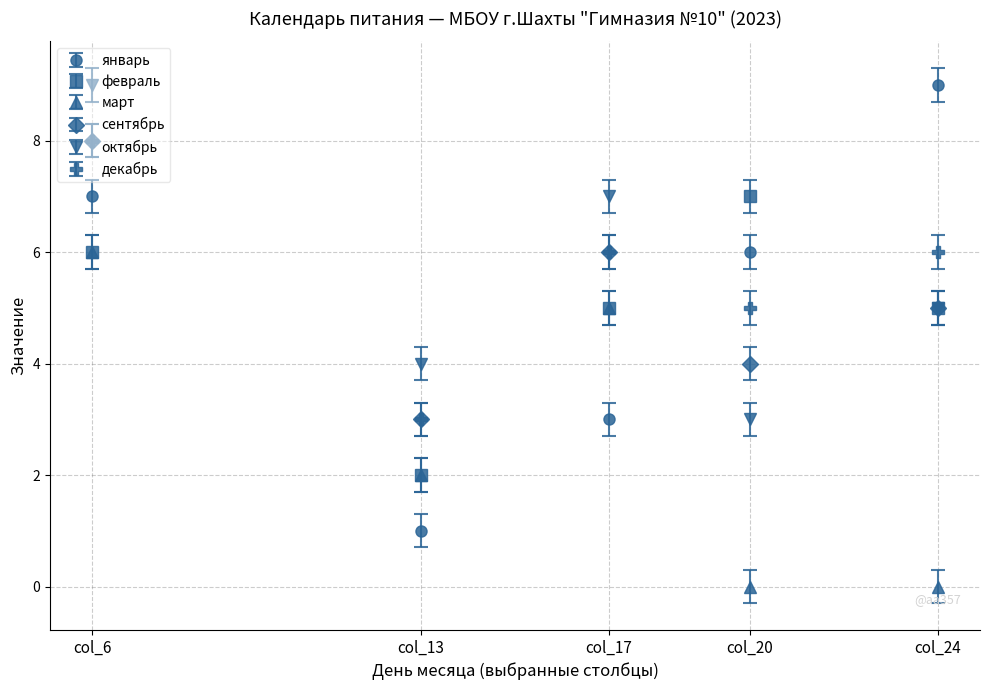

At which label does февраль reach its peak?

col_20